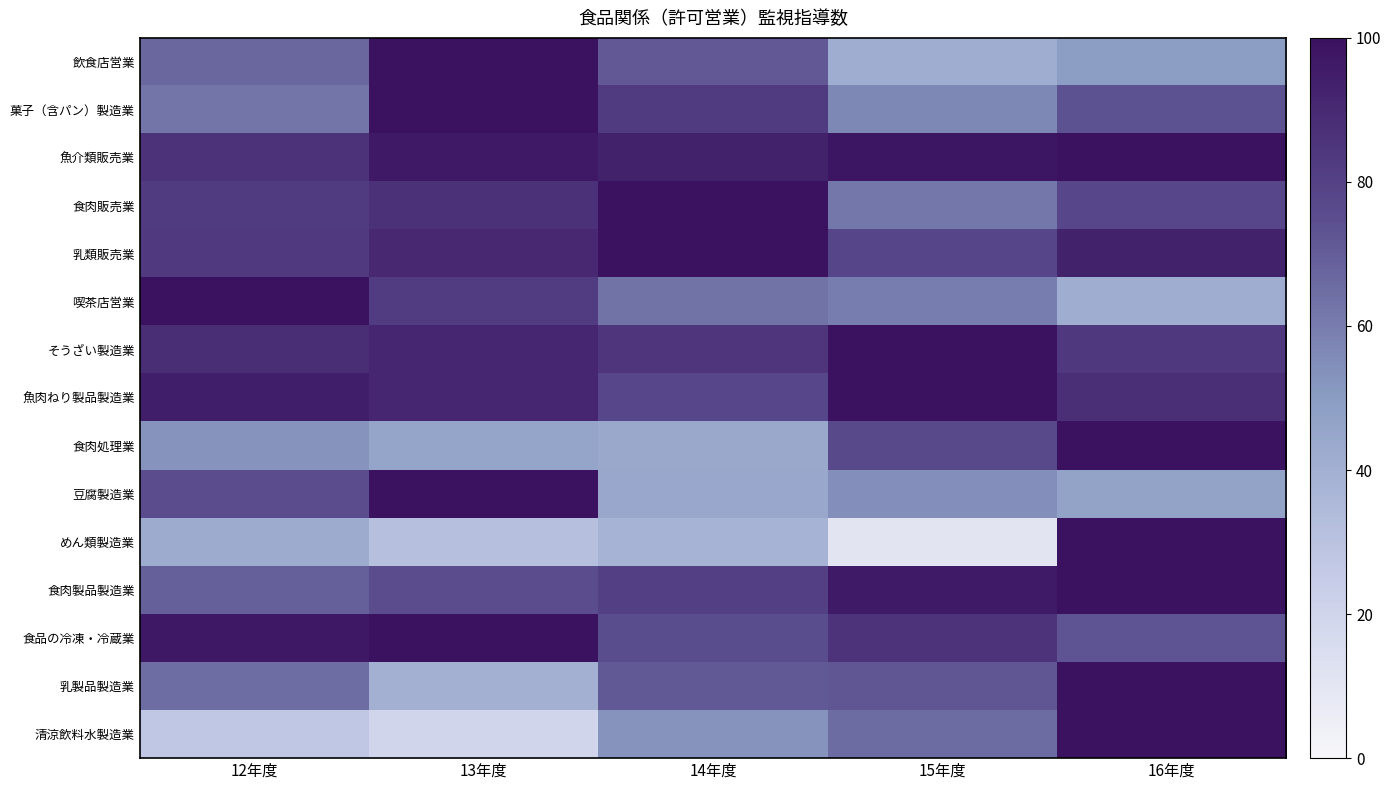

Reading left to right, what are all the values shown in this chart?

飲食店営業: 12年度=67.1	13年度=100.0	14年度=71.8	15年度=41.0	16年度=49.0
菓子（含パン）製造業: 12年度=62.2	13年度=100.0	14年度=82.6	15年度=56.5	16年度=73.7
魚介類販売業: 12年度=86.1	13年度=96.7	14年度=93.0	15年度=98.0	16年度=100.0
食肉販売業: 12年度=82.7	13年度=86.9	14年度=100.0	15年度=61.8	16年度=77.5
乳類販売業: 12年度=83.6	13年度=90.6	14年度=100.0	15年度=78.4	16年度=93.1
喫茶店営業: 12年度=100.0	13年度=82.2	14年度=63.2	15年度=60.1	16年度=41.2
そうざい製造業: 12年度=88.6	13年度=91.3	14年度=85.0	15年度=100.0	16年度=83.6
魚肉ねり製品製造業: 12年度=94.9	13年度=91.1	14年度=77.7	15年度=100.0	16年度=87.6
食肉処理業: 12年度=52.7	13年度=45.7	14年度=44.1	15年度=76.9	16年度=100.0
豆腐製造業: 12年度=75.6	13年度=100.0	14年度=44.3	15年度=54.2	16年度=46.6
めん類製造業: 12年度=41.8	13年度=31.8	14年度=38.2	15年度=10.9	16年度=100.0
食肉製品製造業: 12年度=69.5	13年度=75.6	14年度=80.5	15年度=96.3	16年度=100.0
食品の冷凍・冷蔵業: 12年度=96.9	13年度=100.0	14年度=75.2	15年度=85.7	16年度=72.7
乳製品製造業: 12年度=64.9	13年度=39.6	14年度=71.2	15年度=72.1	16年度=100.0
清涼飲料水製造業: 12年度=27.7	13年度=19.8	14年度=52.5	15年度=65.3	16年度=100.0